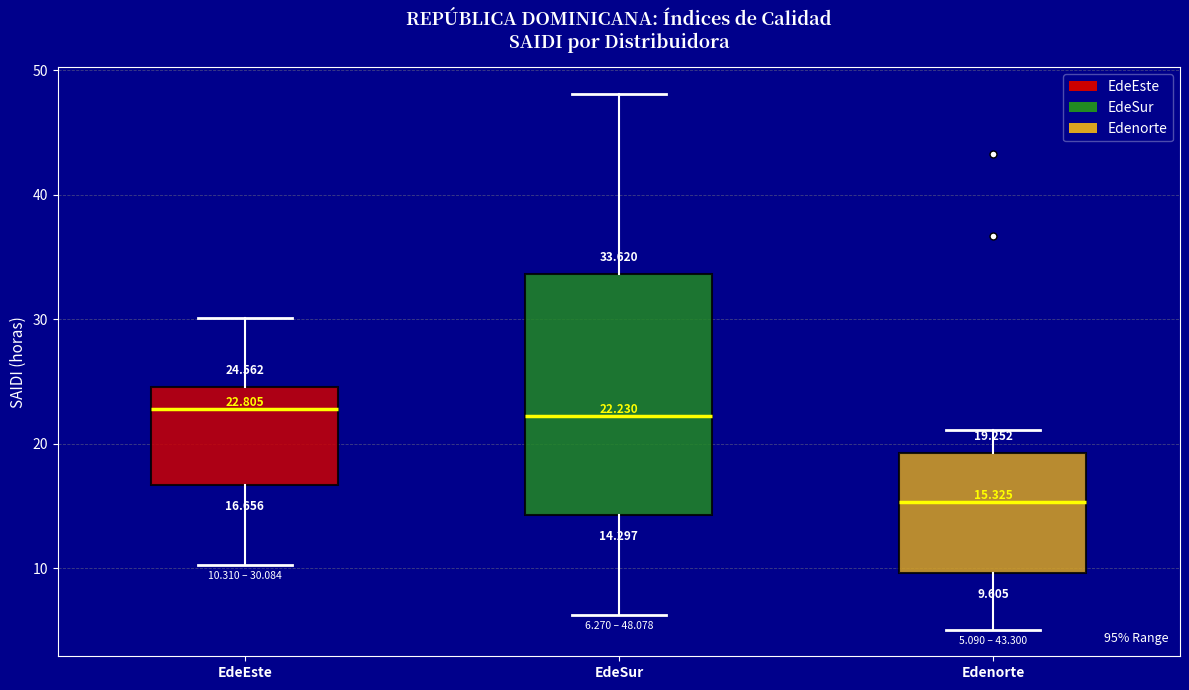

Which box is the tallest, from its lower edge to its upper edge?

EdeSur